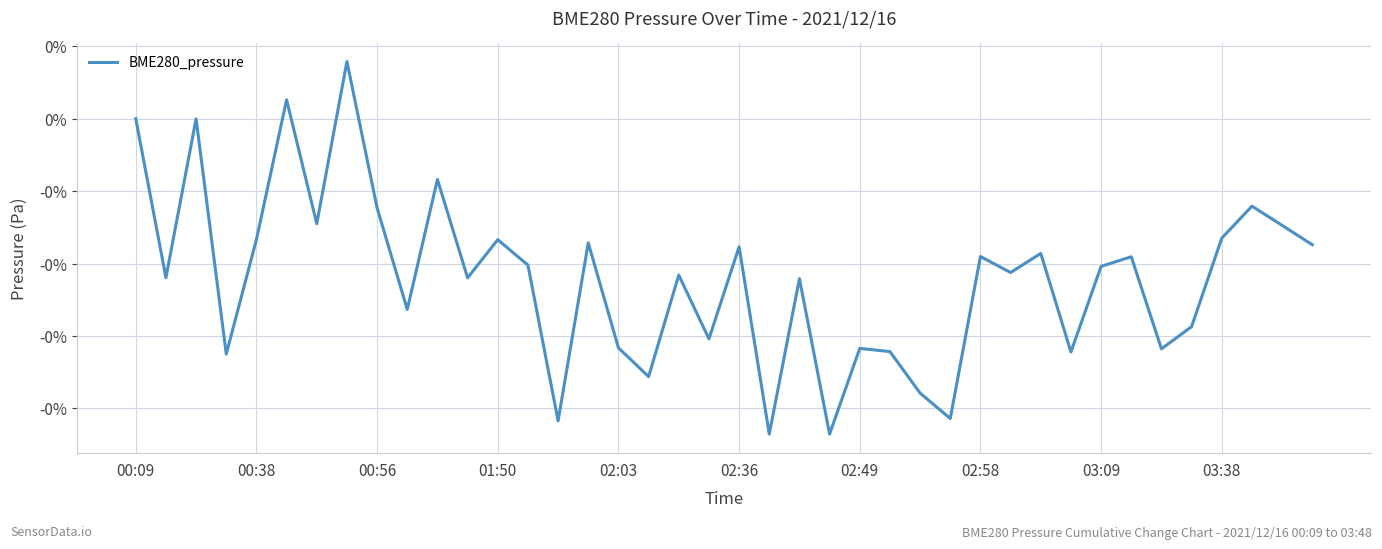

Does the chart display data point markers on the line(s)?

No